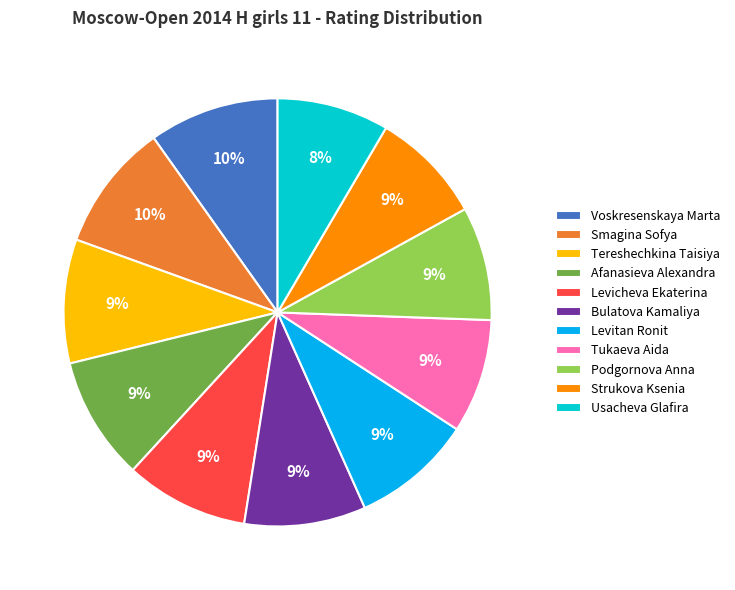

Count the number of slices in the pie.

11